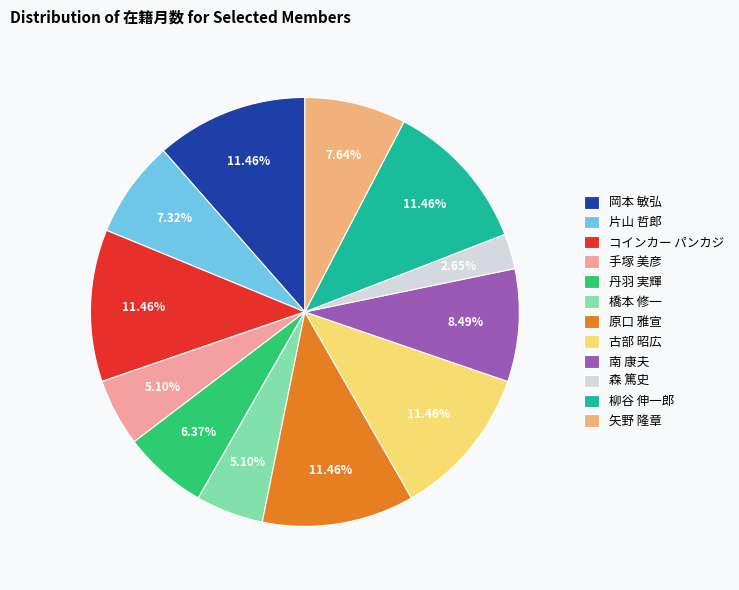

The 柳谷 伸一郎 slice represents 1% of the pie. True or false?

False